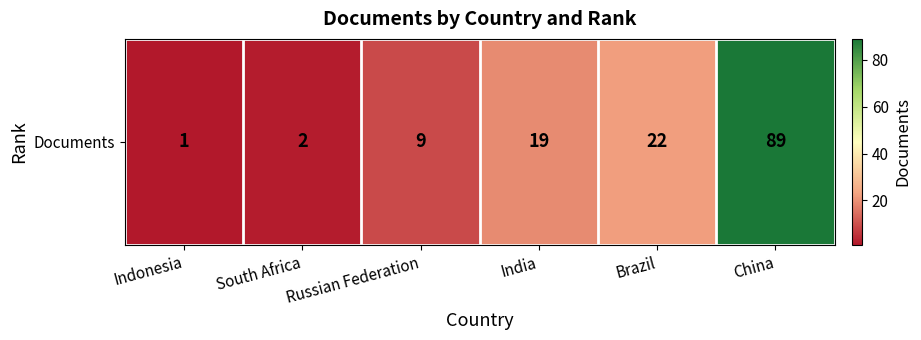

What is the difference between the maximum and minimum values?

88